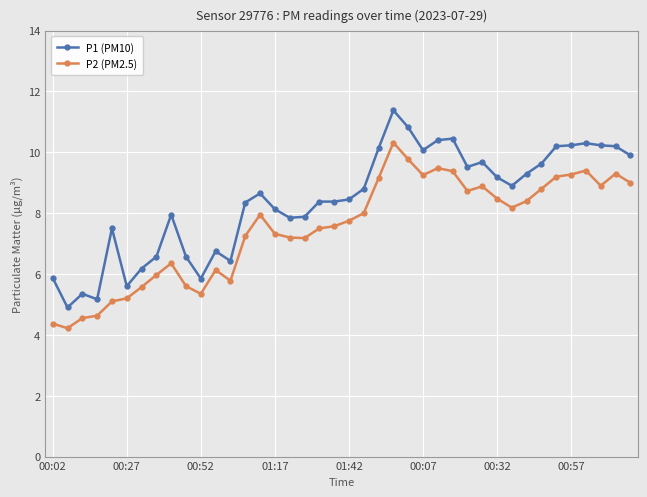

What is the value of the P1 (PM10) point at the 7th from the left?

6.2